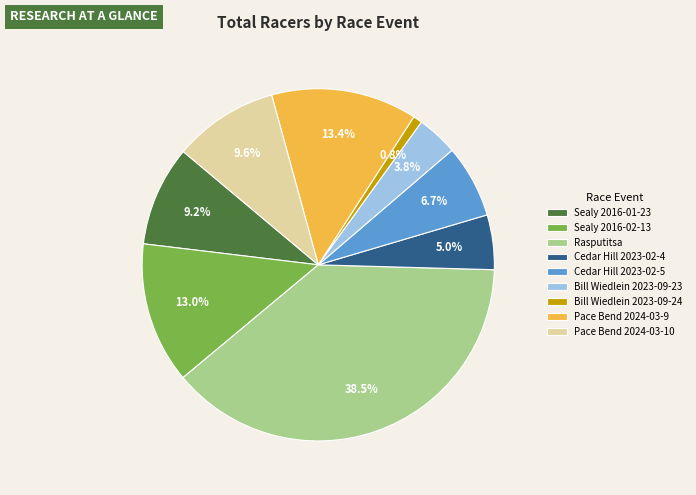

Which has a higher value, Sealy 2016-01-23 or Rasputitsa?

Rasputitsa